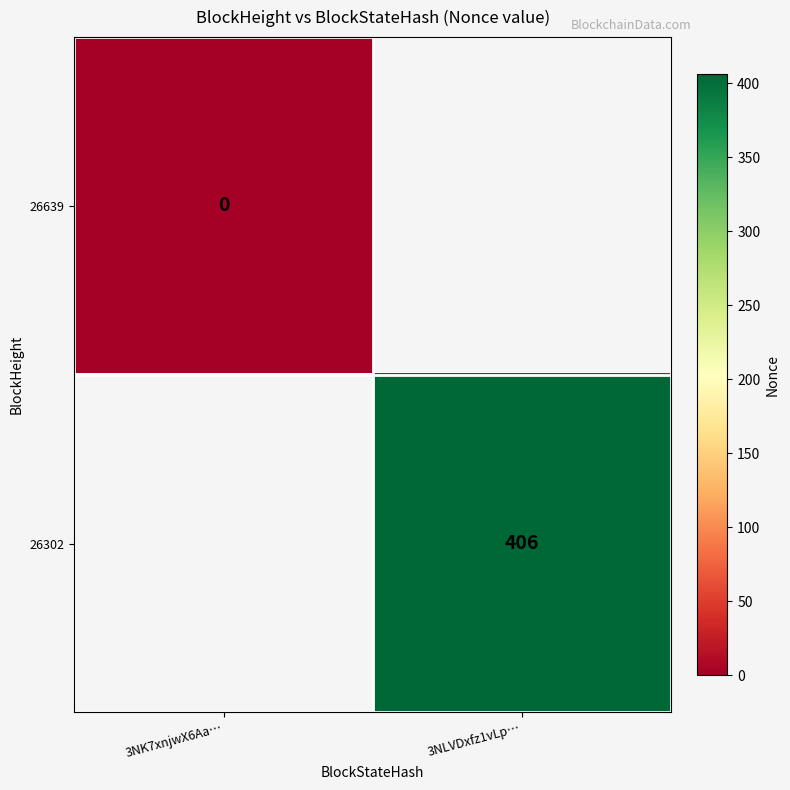

Is it true that 26302 equals 534 at 3NLVDxfz1vLp…?

False